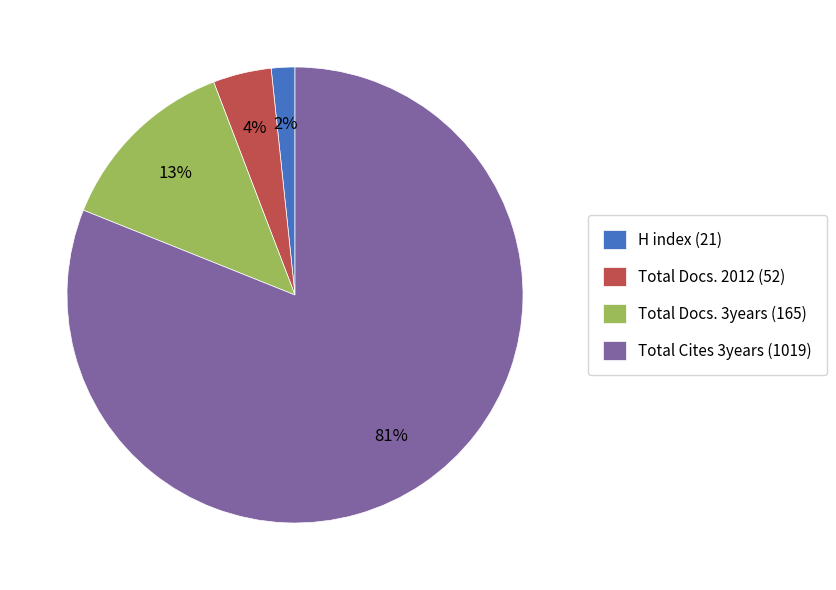

To the nearest percent, what is the average slice percentage?

25%